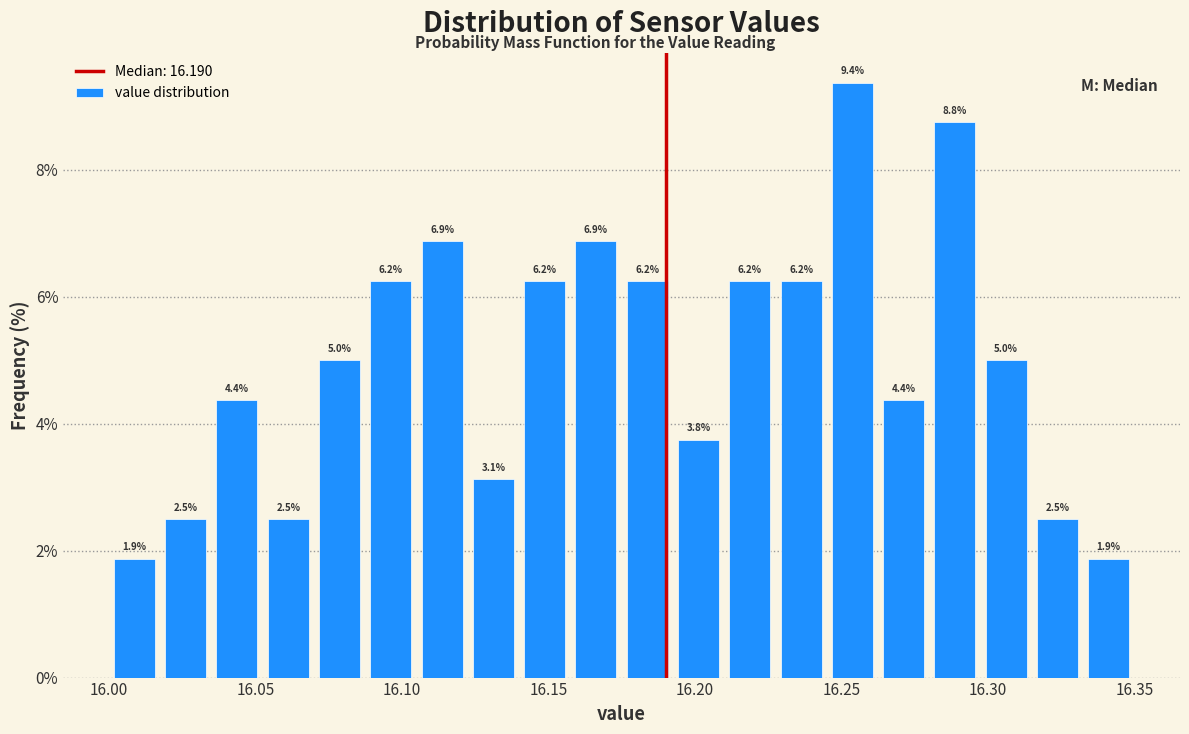

Read against the x-axis, roughly where is the centre of the tallest bar?

16.255